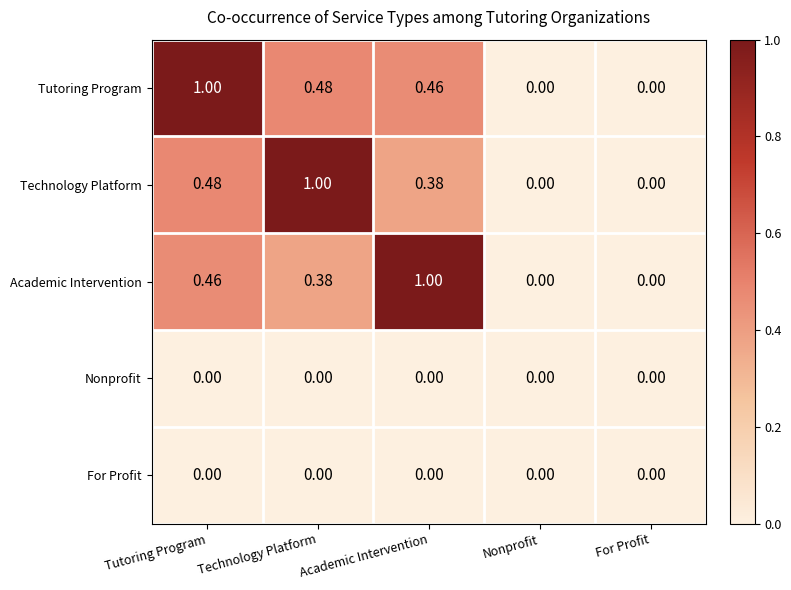

Is the value of Nonprofit at Tutoring Program greater than the value of Technology Platform at Academic Intervention?

No